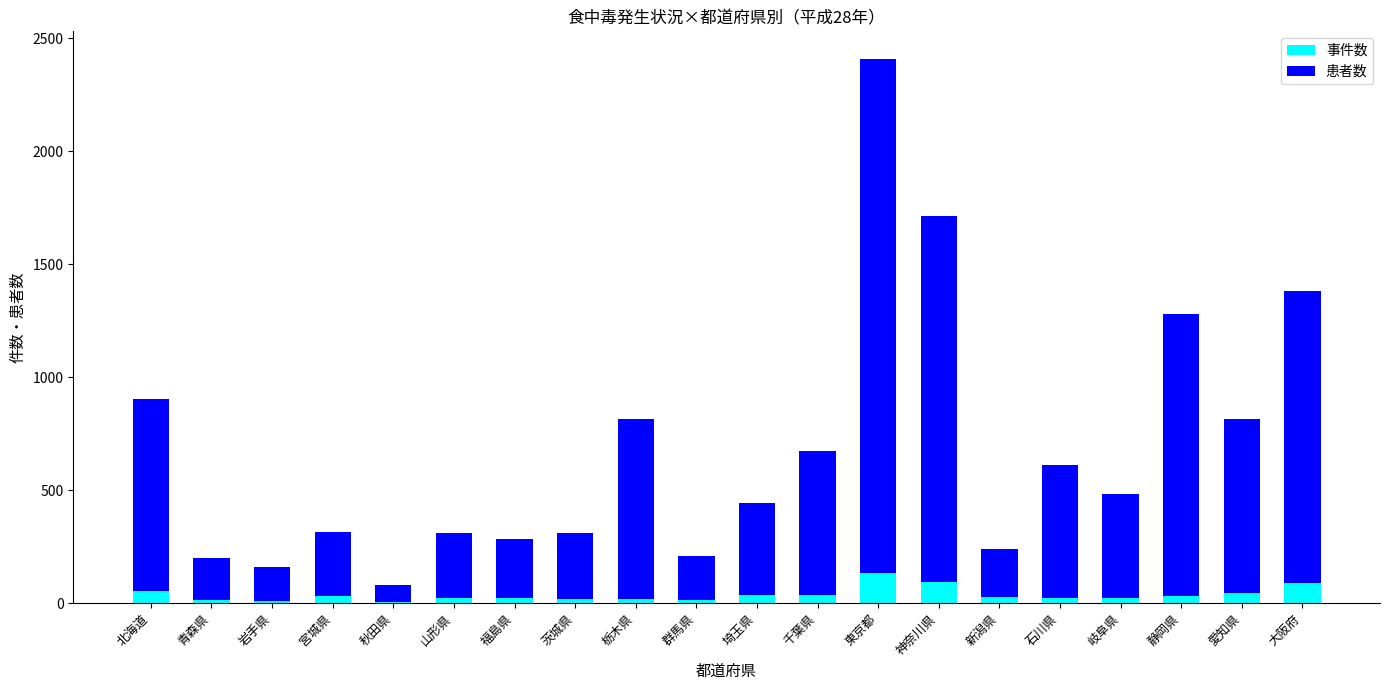

At which category is the sum across all series the highest?

東京都